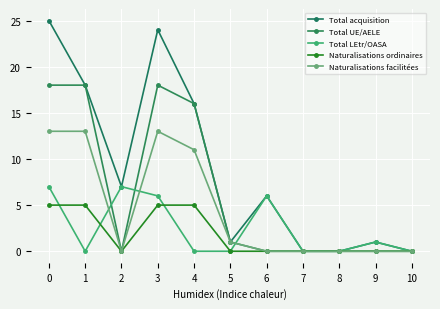

Rank the series by their maximum value, from lowest to highest.

Naturalisations ordinaires, Total LEtr/OASA, Naturalisations facilitées, Total UE/AELE, Total acquisition